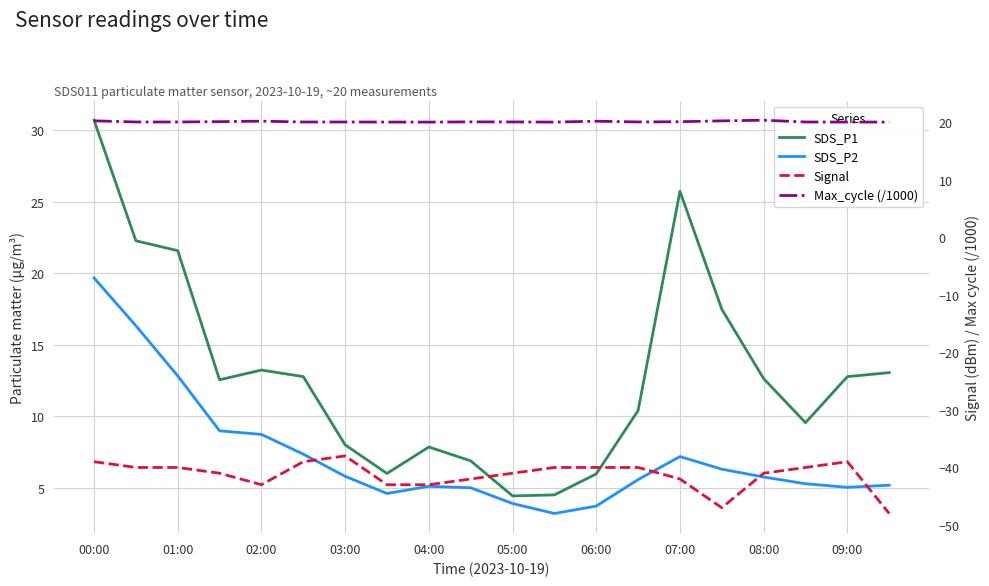

True or false: Max_cycle (/1000) and SDS_P1 cross at least once.

True